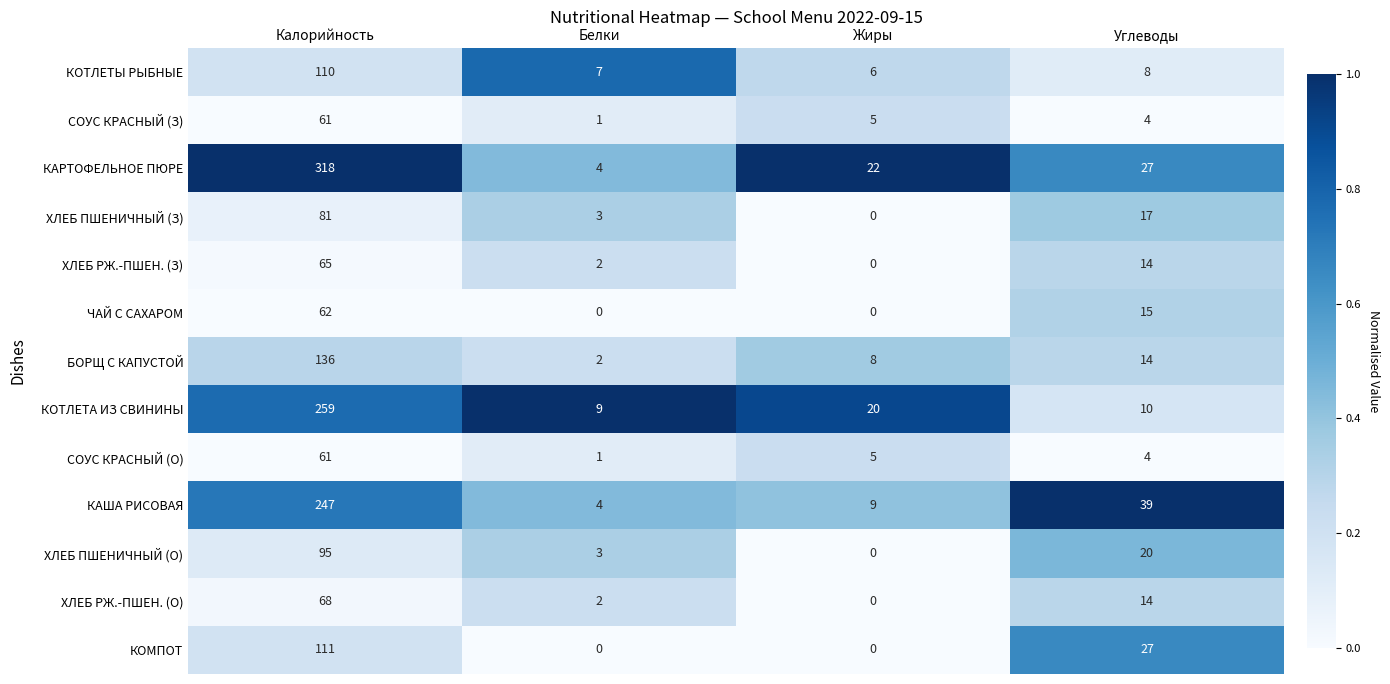

At which category is the sum across all series the highest?

Калорийность